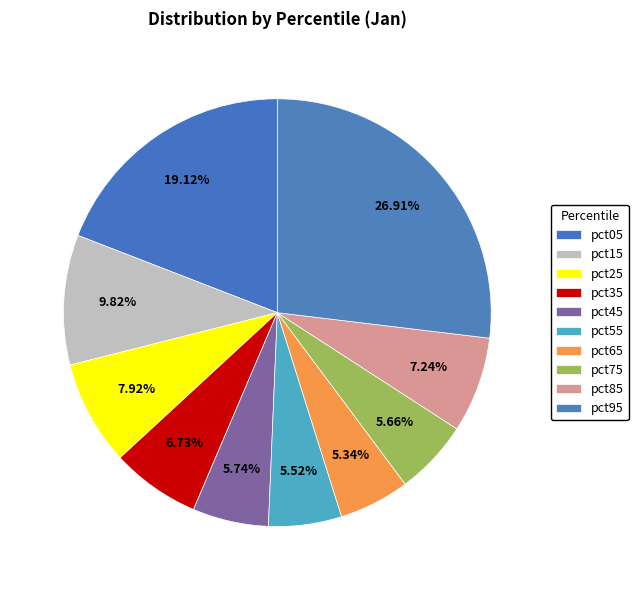

Is there any slice that represents more than half of the pie?

No